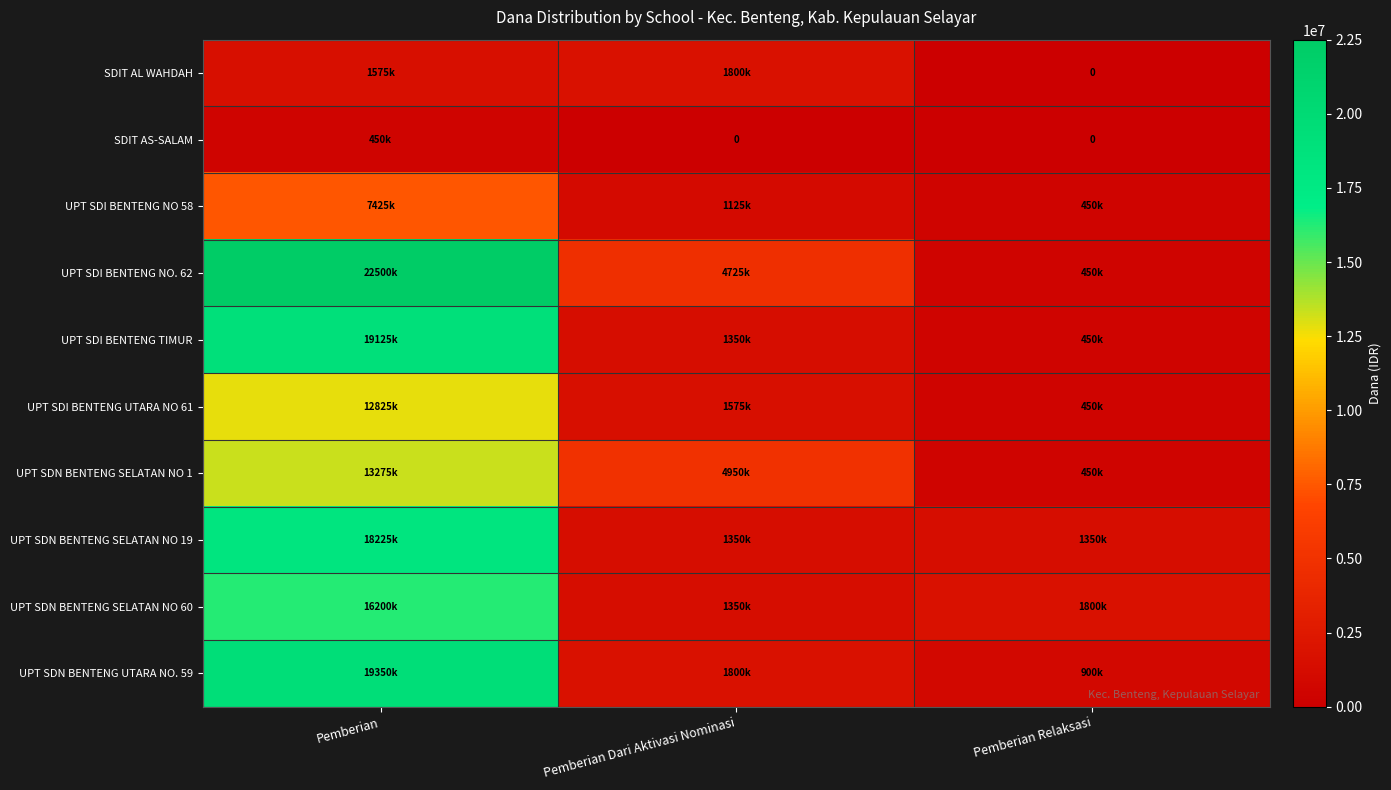

What is the difference between the highest and lowest values at Pemberian Relaksasi?

1800000